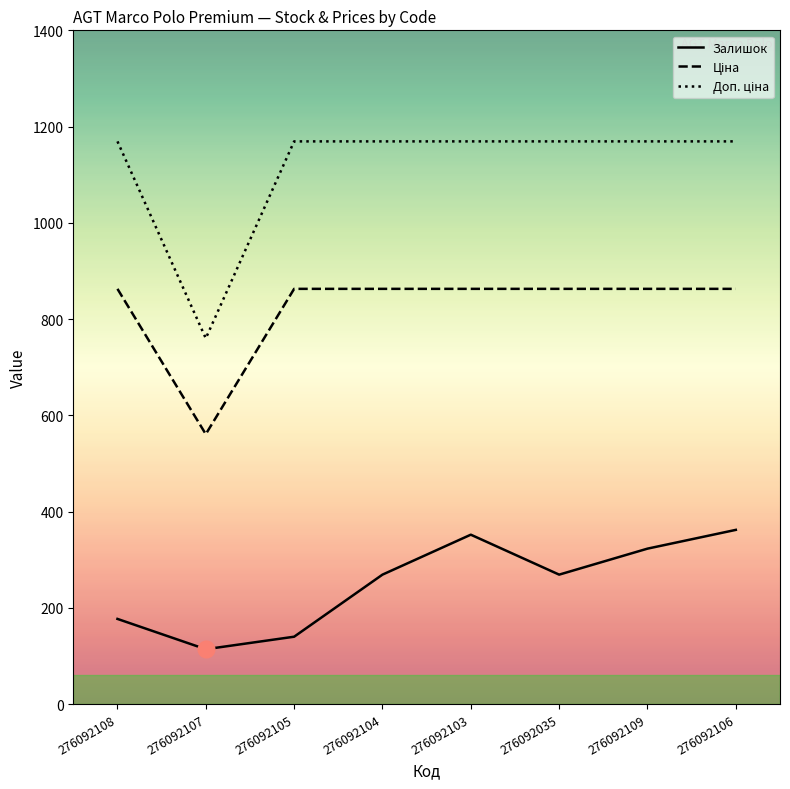

What is the difference between the highest and lowest values at 276092108?

992.2